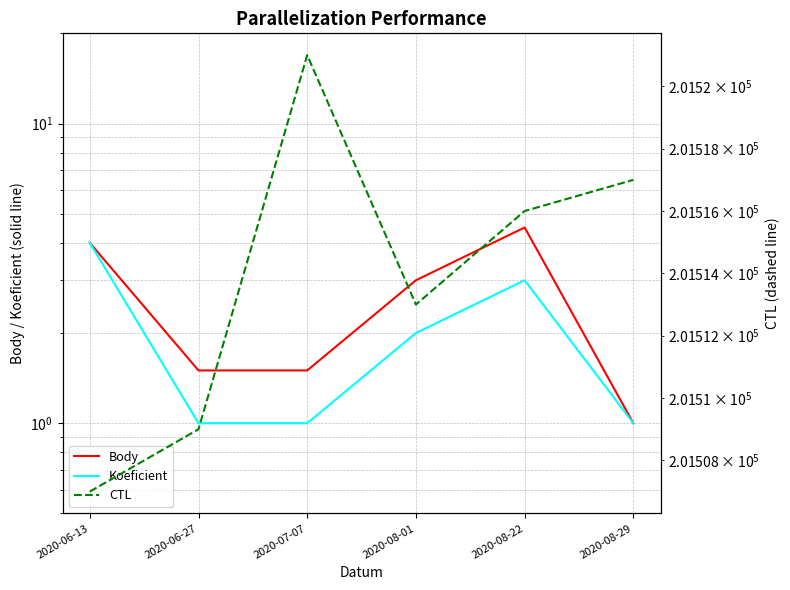

Is this an area chart (filled region under the line)?

No